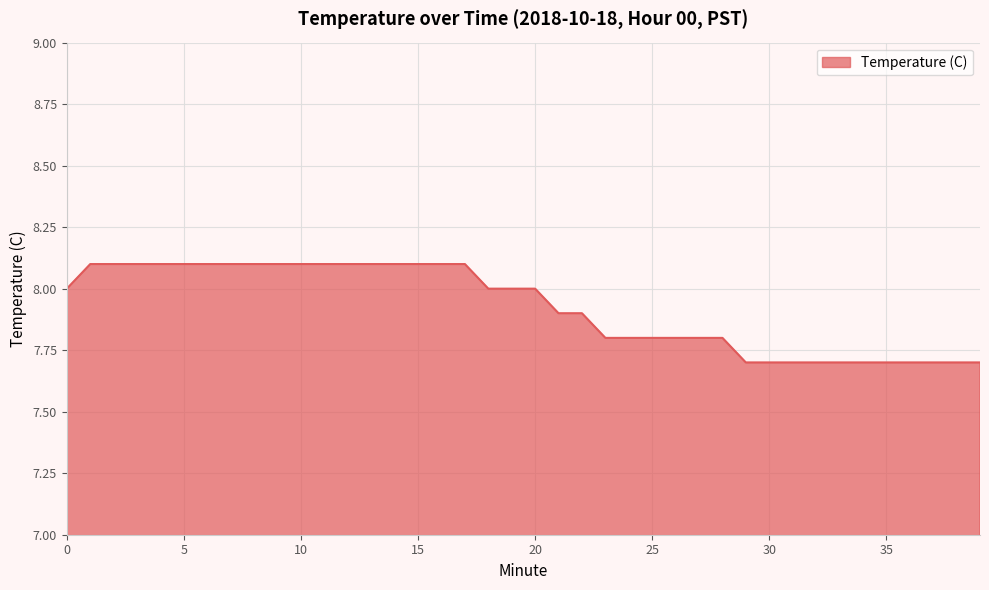

What is the smallest value displayed?

7.7